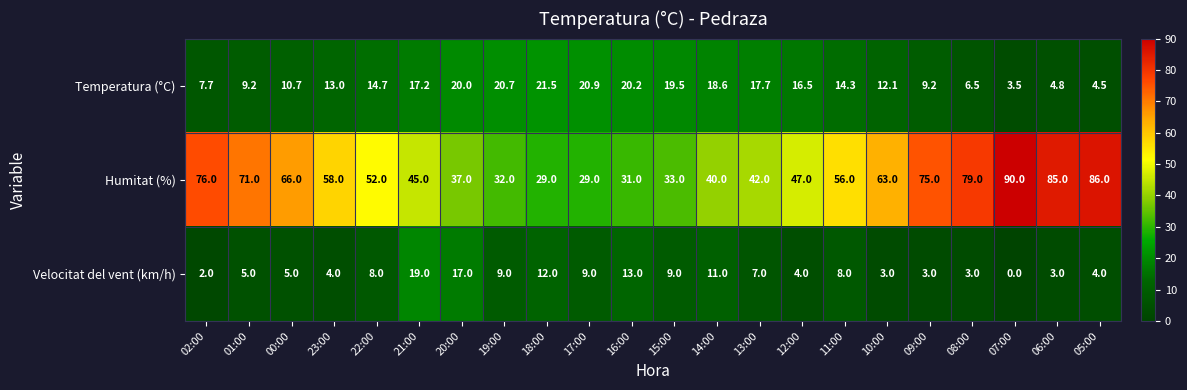

How many data points does each series have?

22